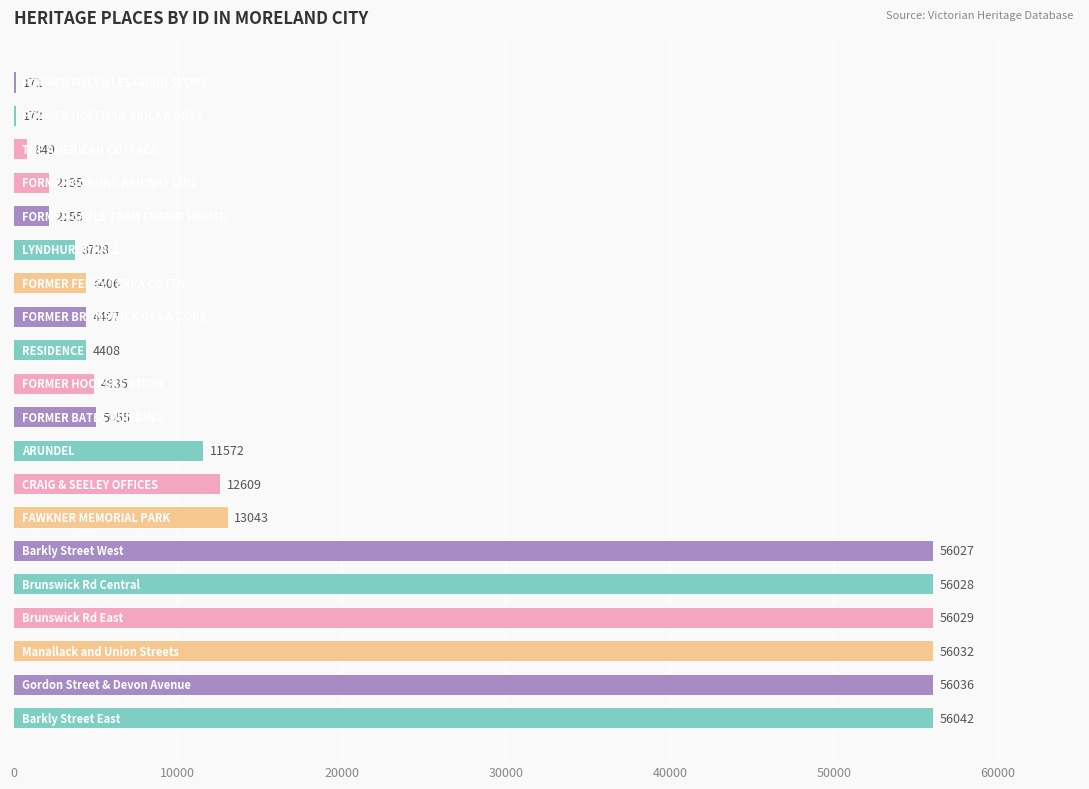

How many categories are shown in the chart?

20